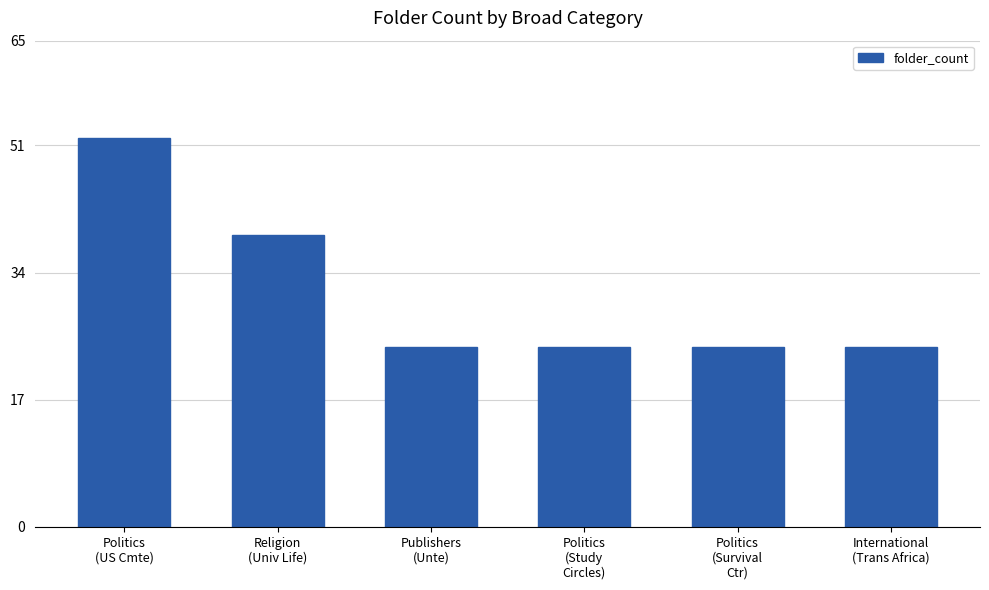

What is the difference between the second highest and minimum values?

15